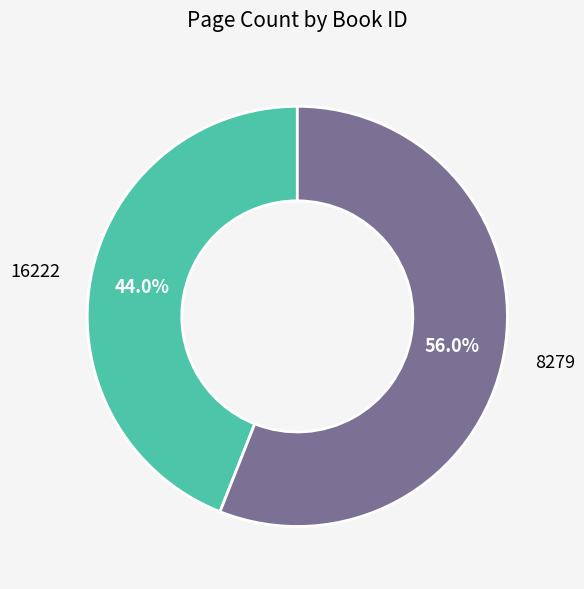

Which has a higher value, 16222 or 8279?

8279